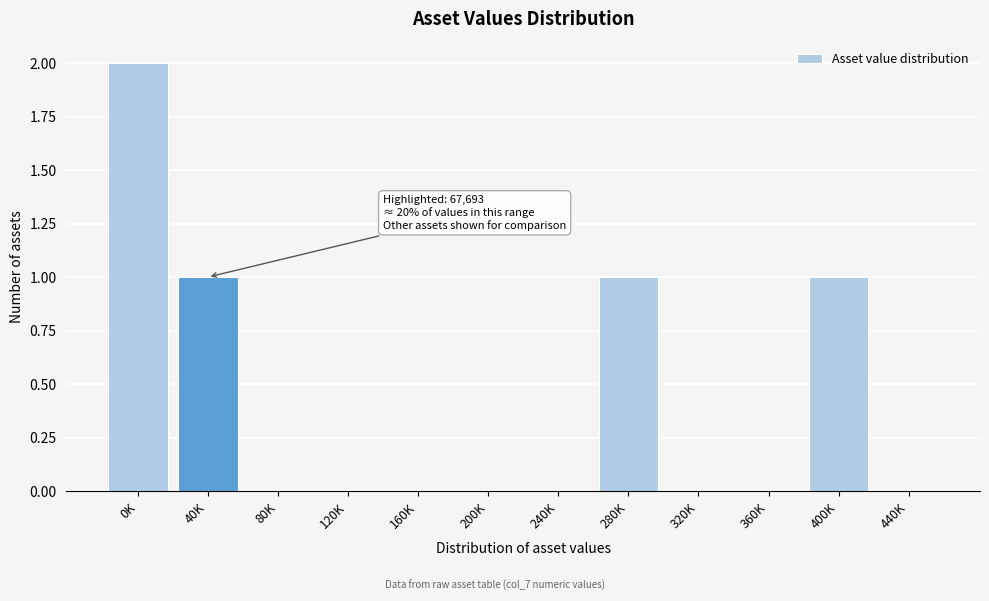

Reading left to right, what are all the values shown in this chart?

0K=2	40K=1	80K=0	120K=0	160K=0	200K=0	240K=0	280K=1	320K=0	360K=0	400K=1	440K=0